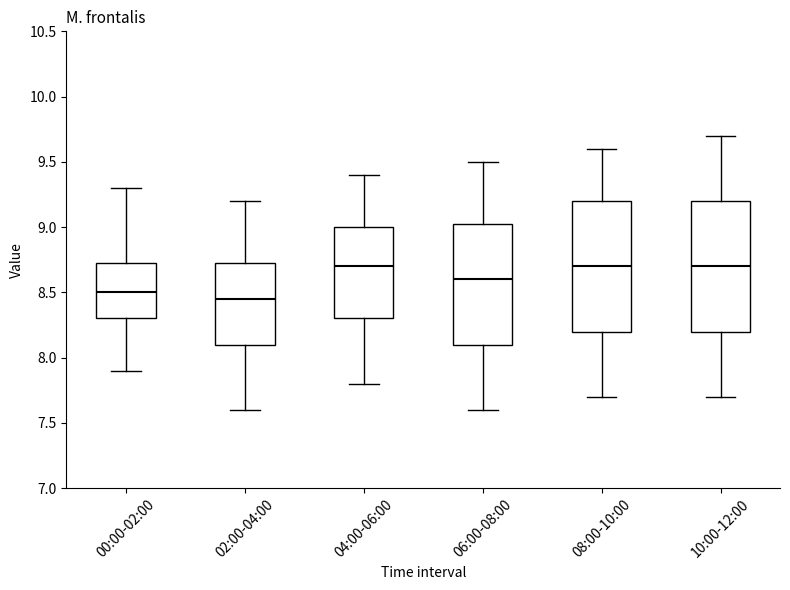

Which box has the lowest median line?

02:00-04:00